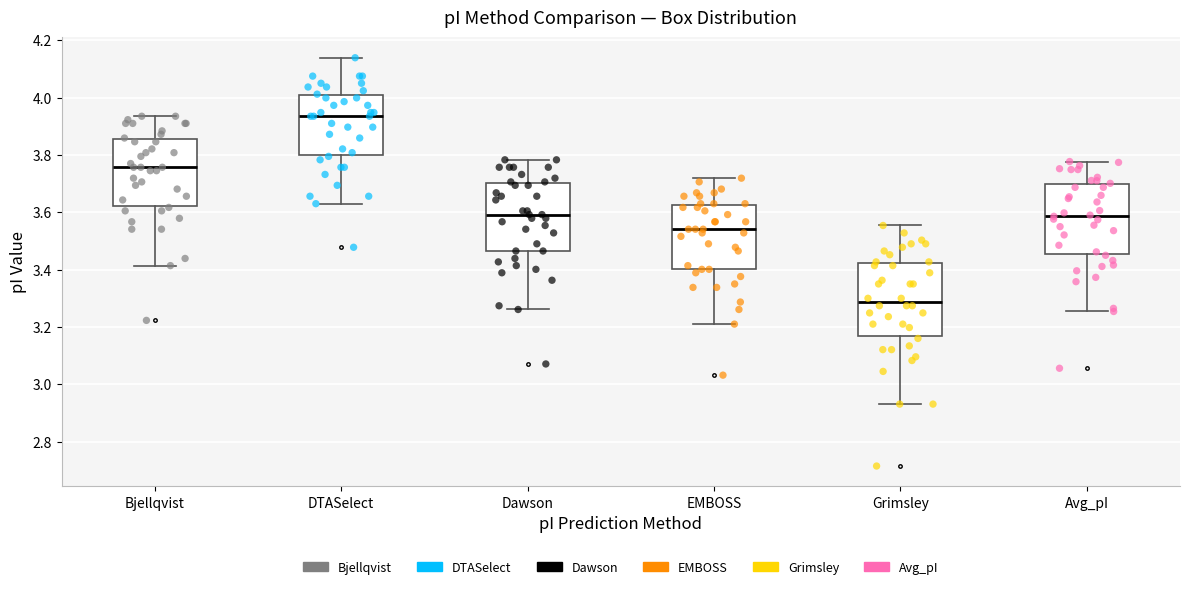

Reading left to right, transcribe this box plot: for each box, give where its median line is, the range the box spans, and where its two whiskers end, as read against the y-axis. The values are not printed on the chart, so give them approximately, as read against the axis.

Bjellqvist: median 3.76, box 3.62 to 3.86, whiskers 3.42 to 3.94
DTASelect: median 3.94, box 3.80 to 4.00, whiskers 3.64 to 4.14
Dawson: median 3.60, box 3.46 to 3.70, whiskers 3.26 to 3.78
EMBOSS: median 3.54, box 3.40 to 3.62, whiskers 3.22 to 3.72
Grimsley: median 3.28, box 3.16 to 3.42, whiskers 2.94 to 3.56
Avg_pI: median 3.58, box 3.46 to 3.70, whiskers 3.26 to 3.78